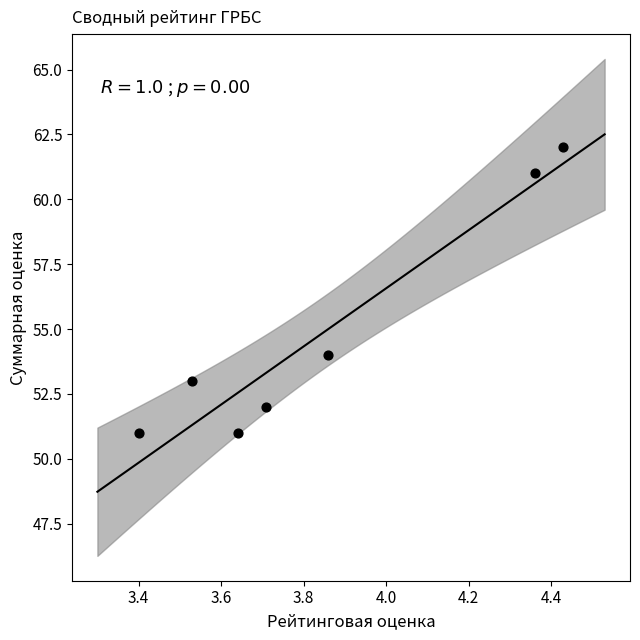

What is the range of Y values (max minus min)?

11